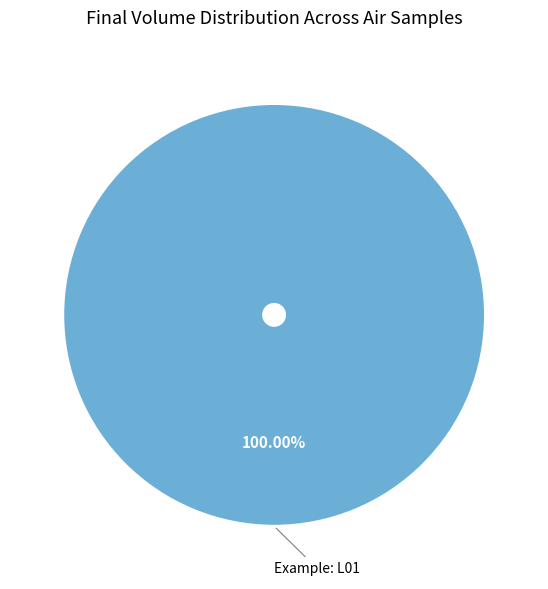

What is the majority slice?

Example: L01